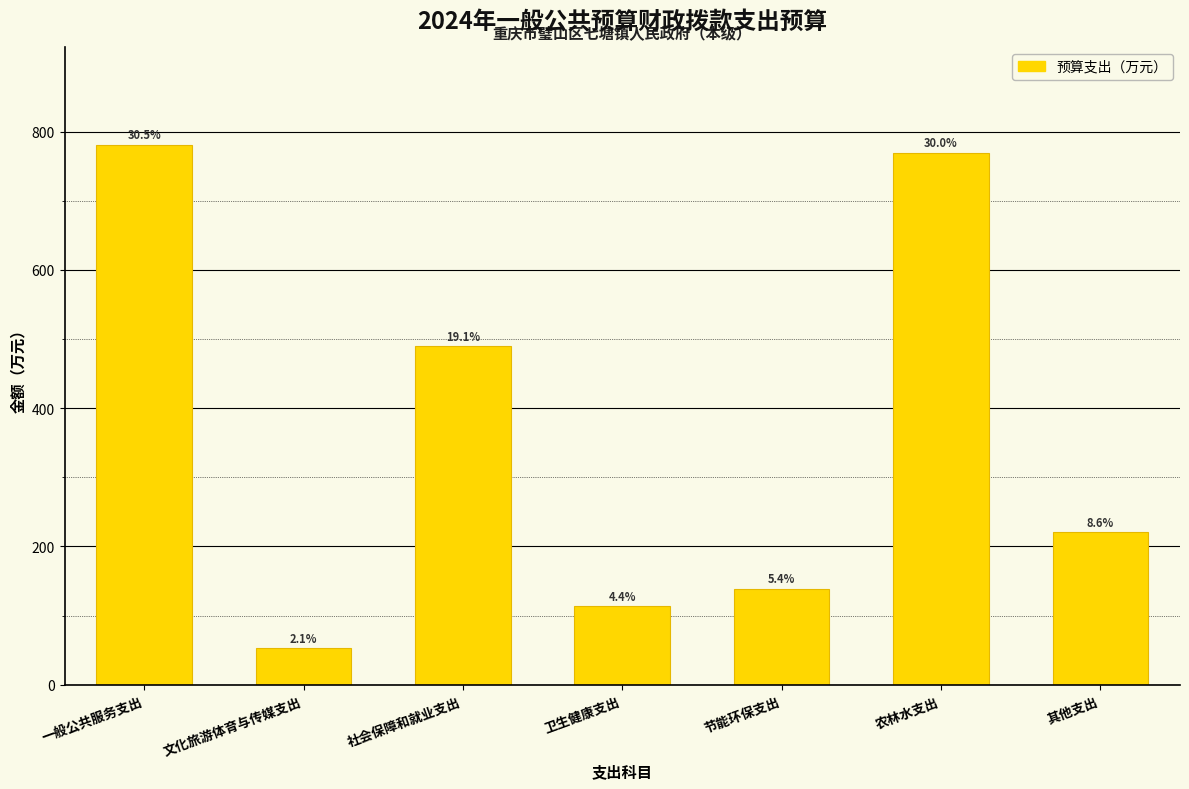

How many bars are there in total?

7